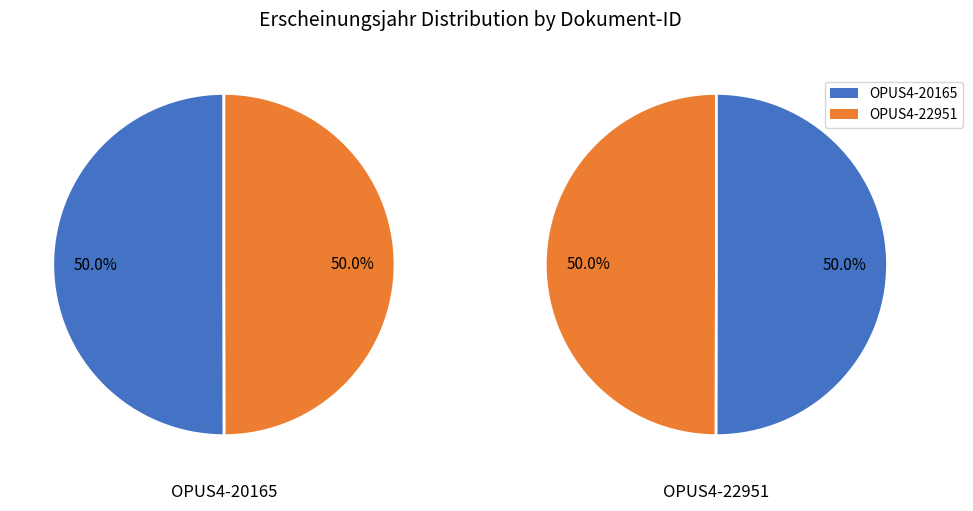

True or false: OPUS4-22951 accounts for 50% of the total.

True